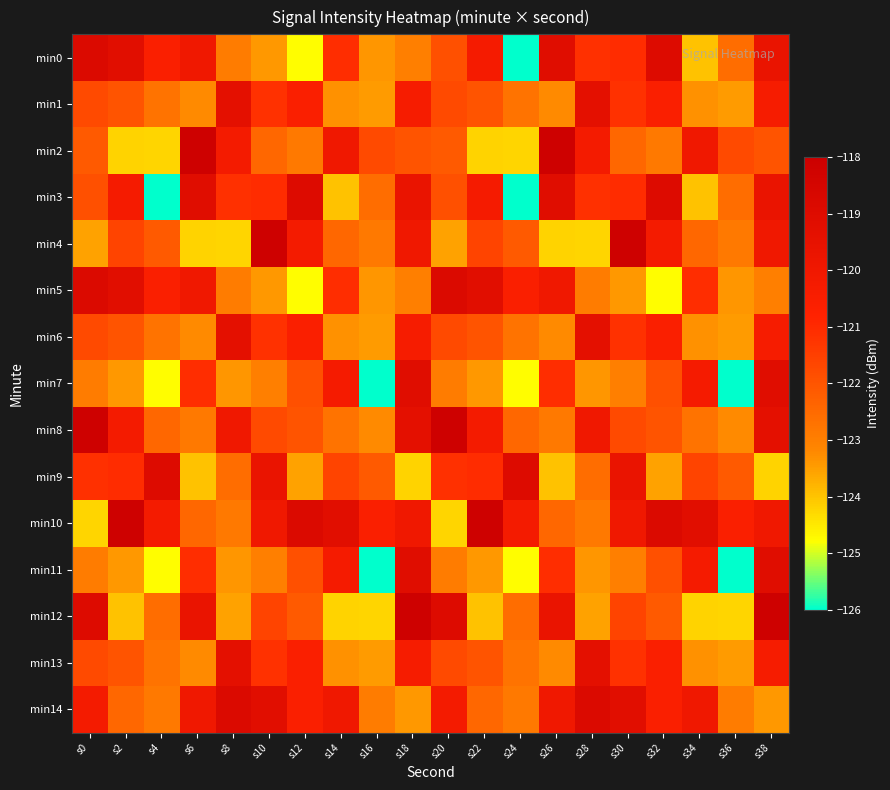

Reading left to right, what are all the values shown in this chart?

min0: s0=-118.9	s2=-119.2	s4=-120.6	s6=-120.0	s8=-122.9	s10=-123.4	s12=-124.8	s14=-121.1	s16=-123.4	s18=-123.0	s20=-121.9	s22=-120.3	s24=-126.0	s26=-119.1	s28=-121.1	s30=-121.1	s32=-119.0	s34=-124.0	s36=-122.6	s38=-119.7
min1: s0=-121.8	s2=-122.0	s4=-122.7	s6=-123.2	s8=-119.4	s10=-121.2	s12=-120.6	s14=-123.3	s16=-123.5	s18=-120.3	s20=-121.8	s22=-122.0	s24=-122.7	s26=-123.2	s28=-119.4	s30=-121.2	s32=-120.6	s34=-123.3	s36=-123.5	s38=-120.3
min2: s0=-122.2	s2=-124.2	s4=-124.2	s6=-118.2	s8=-120.2	s10=-122.4	s12=-122.9	s14=-120.0	s16=-121.8	s18=-122.0	s20=-122.2	s22=-124.2	s24=-124.2	s26=-118.2	s28=-120.2	s30=-122.4	s32=-122.9	s34=-120.0	s36=-121.8	s38=-122.0
min3: s0=-121.9	s2=-120.3	s4=-126.0	s6=-119.1	s8=-121.1	s10=-121.1	s12=-119.0	s14=-124.0	s16=-122.6	s18=-119.7	s20=-121.9	s22=-120.3	s24=-126.0	s26=-119.1	s28=-121.1	s30=-121.1	s32=-119.0	s34=-124.0	s36=-122.6	s38=-119.7
min4: s0=-123.5	s2=-121.6	s4=-122.2	s6=-124.2	s8=-124.2	s10=-118.2	s12=-120.2	s14=-122.4	s16=-122.9	s18=-120.0	s20=-123.5	s22=-121.6	s24=-122.2	s26=-124.2	s28=-124.2	s30=-118.2	s32=-120.2	s34=-122.4	s36=-122.9	s38=-120.0
min5: s0=-118.9	s2=-119.2	s4=-120.6	s6=-120.0	s8=-122.9	s10=-123.4	s12=-124.8	s14=-121.1	s16=-123.4	s18=-123.0	s20=-118.9	s22=-119.2	s24=-120.6	s26=-120.0	s28=-122.9	s30=-123.4	s32=-124.8	s34=-121.1	s36=-123.4	s38=-123.0
min6: s0=-121.8	s2=-122.0	s4=-122.7	s6=-123.2	s8=-119.4	s10=-121.2	s12=-120.6	s14=-123.3	s16=-123.5	s18=-120.3	s20=-121.8	s22=-122.0	s24=-122.7	s26=-123.2	s28=-119.4	s30=-121.2	s32=-120.6	s34=-123.3	s36=-123.5	s38=-120.3
min7: s0=-122.9	s2=-123.4	s4=-124.8	s6=-121.1	s8=-123.4	s10=-123.0	s12=-121.9	s14=-120.3	s16=-126.0	s18=-119.1	s20=-122.9	s22=-123.4	s24=-124.8	s26=-121.1	s28=-123.4	s30=-123.0	s32=-121.9	s34=-120.3	s36=-126.0	s38=-119.1
min8: s0=-118.2	s2=-120.2	s4=-122.4	s6=-122.9	s8=-120.0	s10=-121.8	s12=-122.0	s14=-122.7	s16=-123.2	s18=-119.4	s20=-118.2	s22=-120.2	s24=-122.4	s26=-122.9	s28=-120.0	s30=-121.8	s32=-122.0	s34=-122.7	s36=-123.2	s38=-119.4
min9: s0=-121.1	s2=-121.1	s4=-119.0	s6=-124.0	s8=-122.6	s10=-119.7	s12=-123.5	s14=-121.6	s16=-122.2	s18=-124.2	s20=-121.1	s22=-121.1	s24=-119.0	s26=-124.0	s28=-122.6	s30=-119.7	s32=-123.5	s34=-121.6	s36=-122.2	s38=-124.2
min10: s0=-124.2	s2=-118.2	s4=-120.2	s6=-122.4	s8=-122.9	s10=-120.0	s12=-118.9	s14=-119.2	s16=-120.6	s18=-120.0	s20=-124.2	s22=-118.2	s24=-120.2	s26=-122.4	s28=-122.9	s30=-120.0	s32=-118.9	s34=-119.2	s36=-120.6	s38=-120.0
min11: s0=-122.9	s2=-123.4	s4=-124.8	s6=-121.1	s8=-123.4	s10=-123.0	s12=-121.9	s14=-120.3	s16=-126.0	s18=-119.1	s20=-122.9	s22=-123.4	s24=-124.8	s26=-121.1	s28=-123.4	s30=-123.0	s32=-121.9	s34=-120.3	s36=-126.0	s38=-119.1
min12: s0=-119.0	s2=-124.0	s4=-122.6	s6=-119.7	s8=-123.5	s10=-121.6	s12=-122.2	s14=-124.2	s16=-124.2	s18=-118.2	s20=-119.0	s22=-124.0	s24=-122.6	s26=-119.7	s28=-123.5	s30=-121.6	s32=-122.2	s34=-124.2	s36=-124.2	s38=-118.2
min13: s0=-121.8	s2=-122.0	s4=-122.7	s6=-123.2	s8=-119.4	s10=-121.2	s12=-120.6	s14=-123.3	s16=-123.5	s18=-120.3	s20=-121.8	s22=-122.0	s24=-122.7	s26=-123.2	s28=-119.4	s30=-121.2	s32=-120.6	s34=-123.3	s36=-123.5	s38=-120.3
min14: s0=-120.2	s2=-122.4	s4=-122.9	s6=-120.0	s8=-118.9	s10=-119.2	s12=-120.6	s14=-120.0	s16=-122.9	s18=-123.4	s20=-120.2	s22=-122.4	s24=-122.9	s26=-120.0	s28=-118.9	s30=-119.2	s32=-120.6	s34=-120.0	s36=-122.9	s38=-123.4